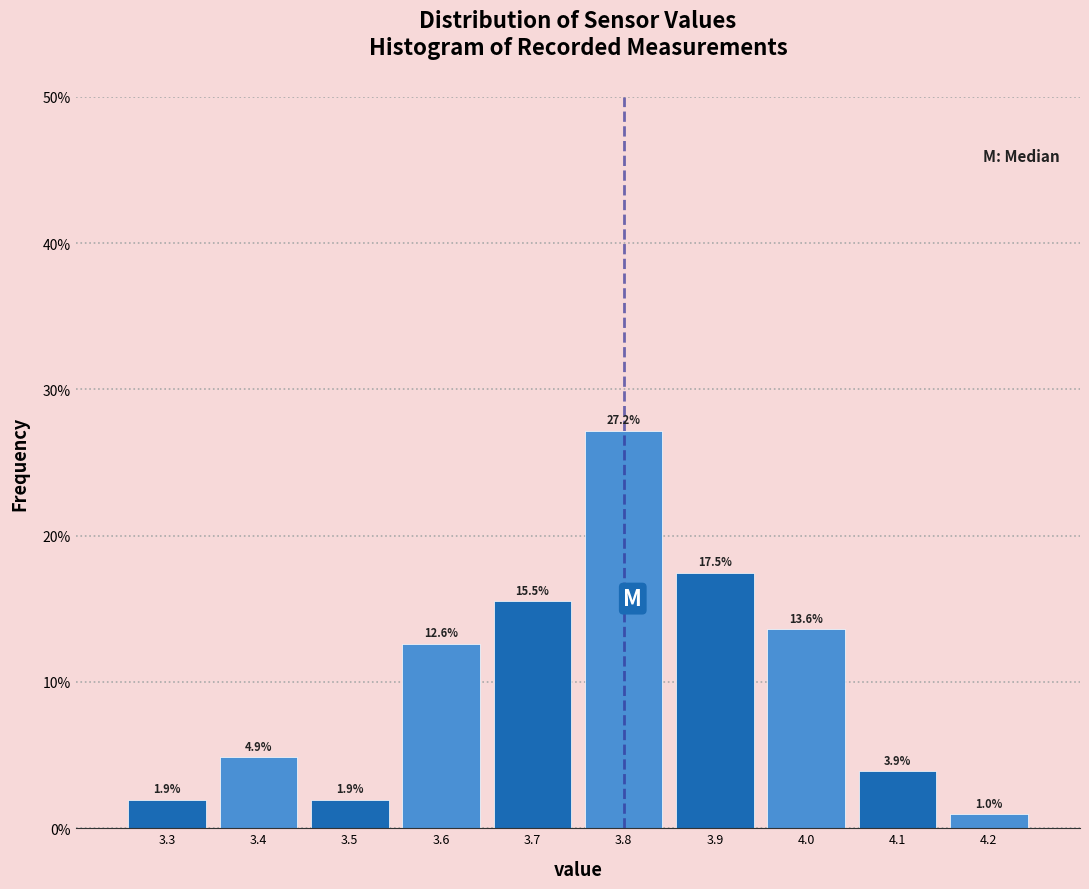

What is the height of the bar covering 3.25 to 3.35 on the x-axis?

1.9